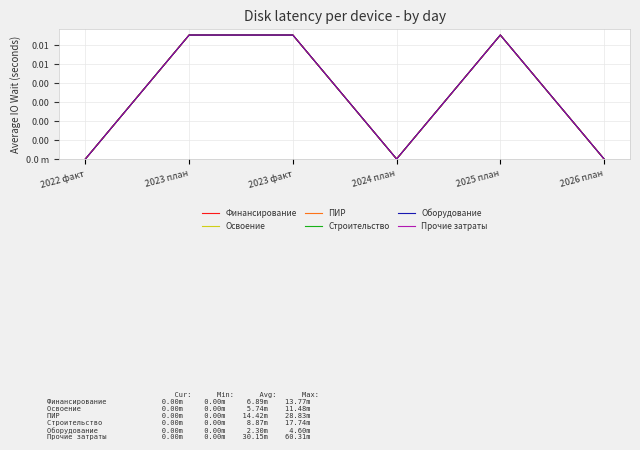

Does the chart display data point markers on the line(s)?

No